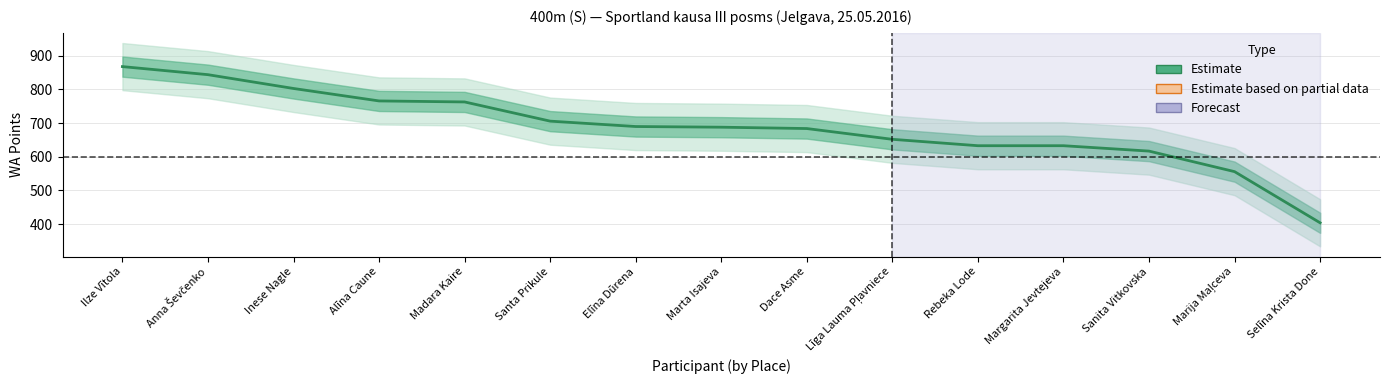

Which label corresponds to the smallest value in the chart?

Selīna Krista Done